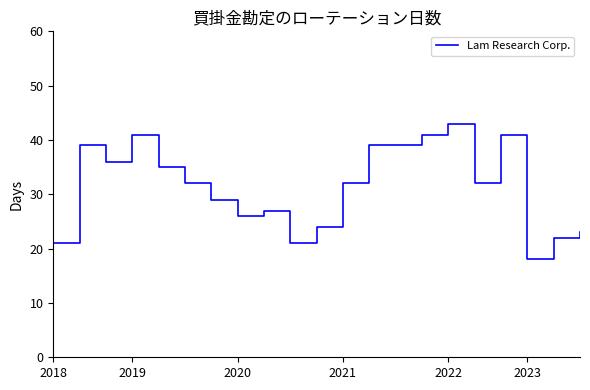

What is the difference between the maximum and minimum values?

25